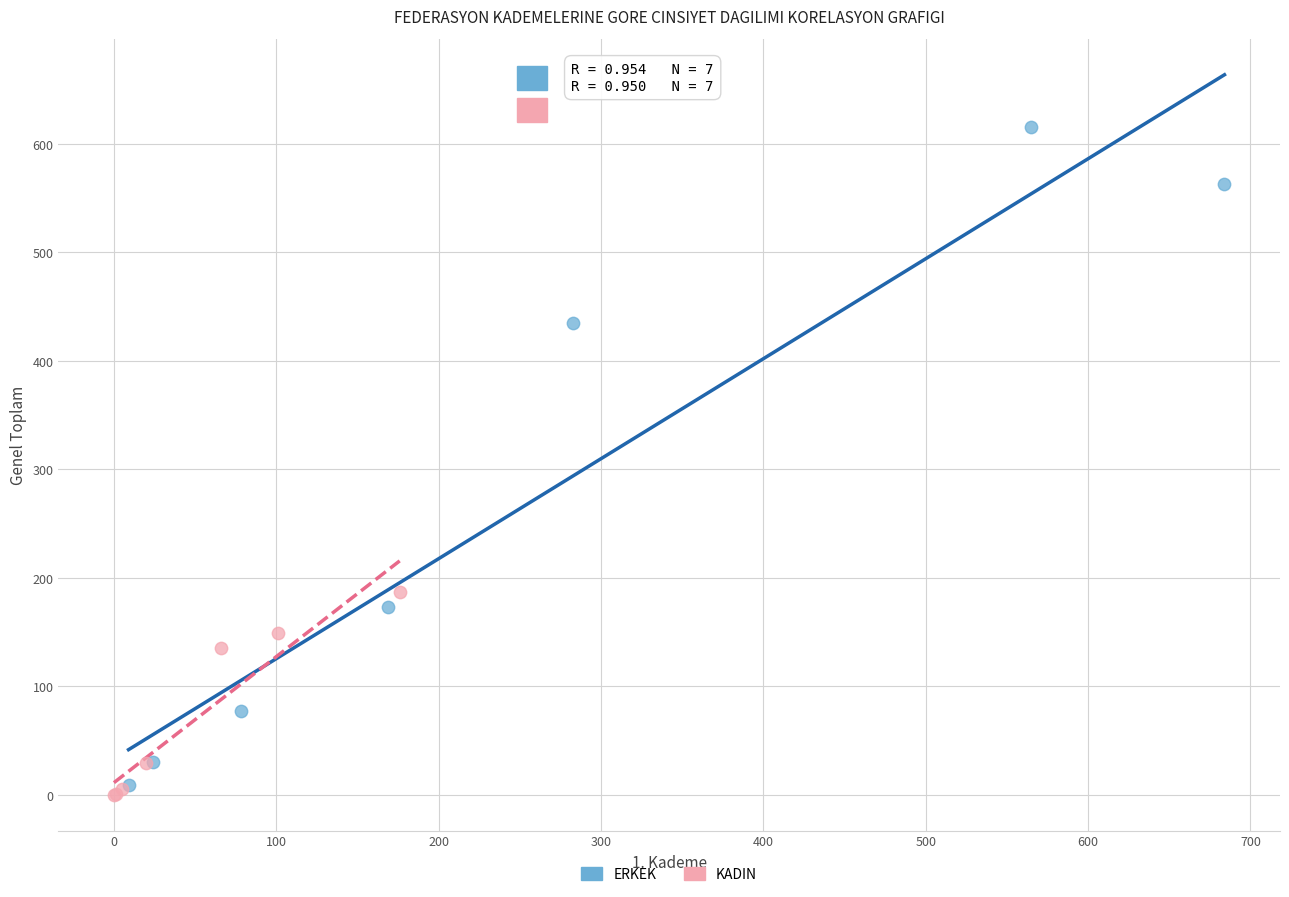

What are all the series names shown in the legend?

ERKEK, KADIN